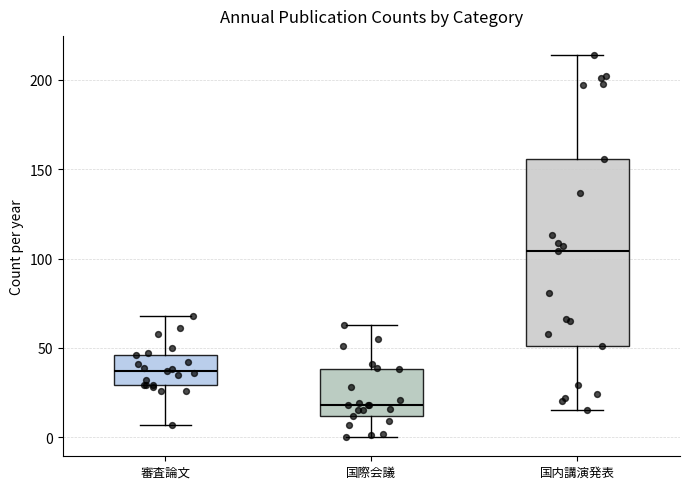

Which box has the highest median line?

国内講演発表